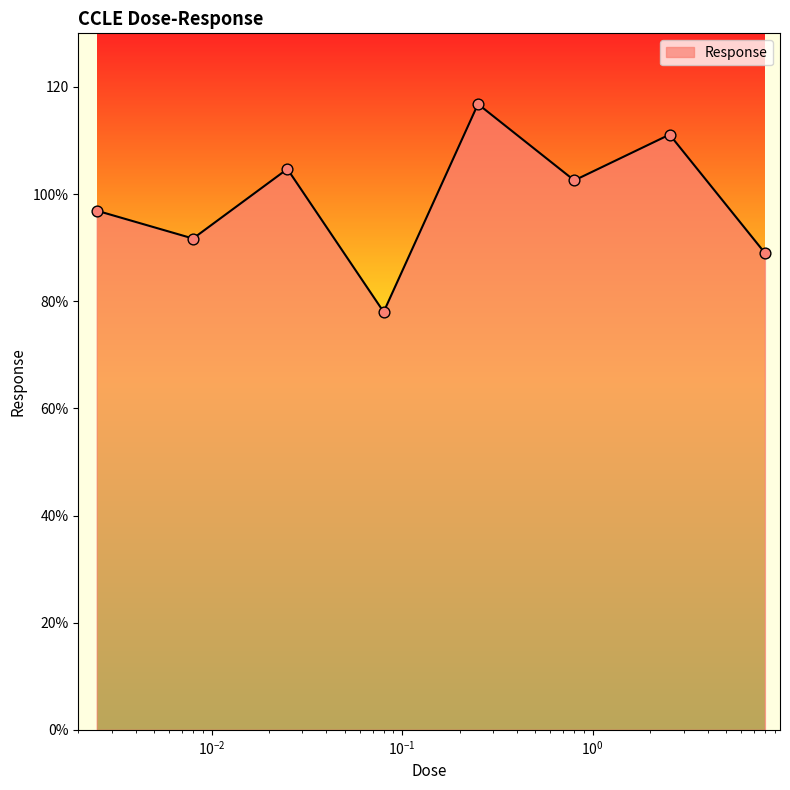

Does the chart have visible grid lines?

No